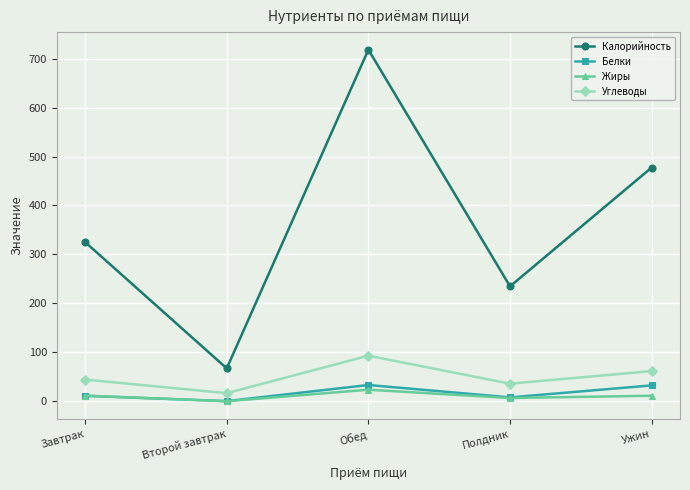

What is the difference between the highest and lowest values at Обед?

694.6